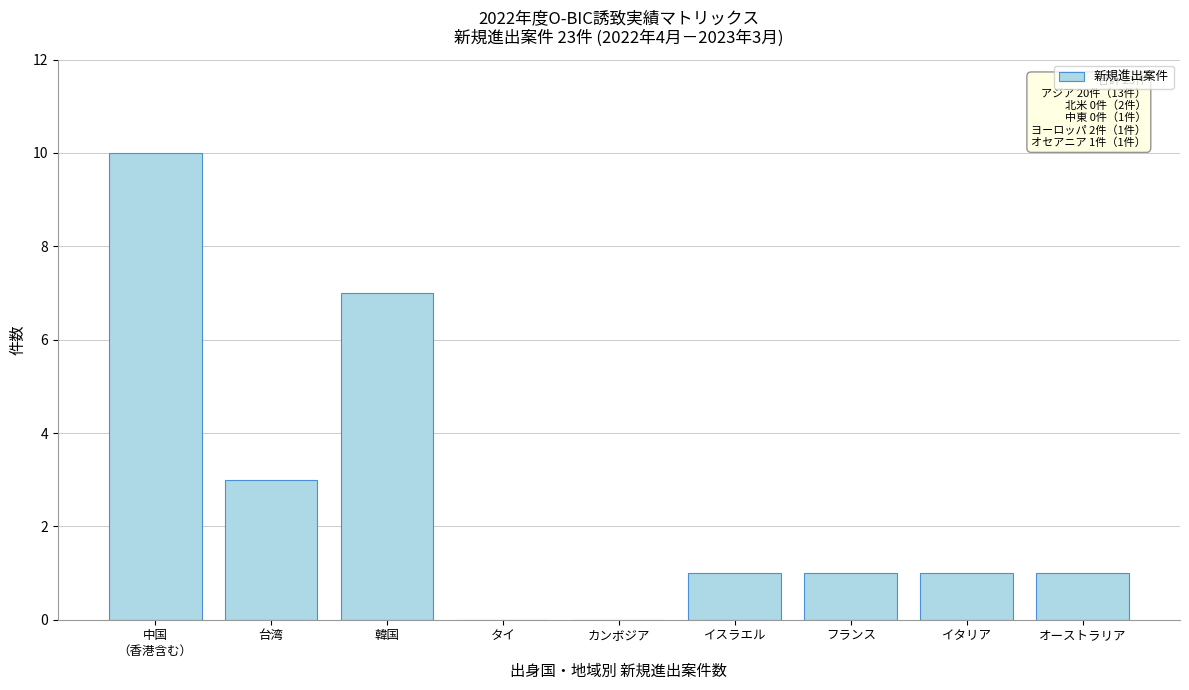

Between タイ and フランス, which is larger?

フランス